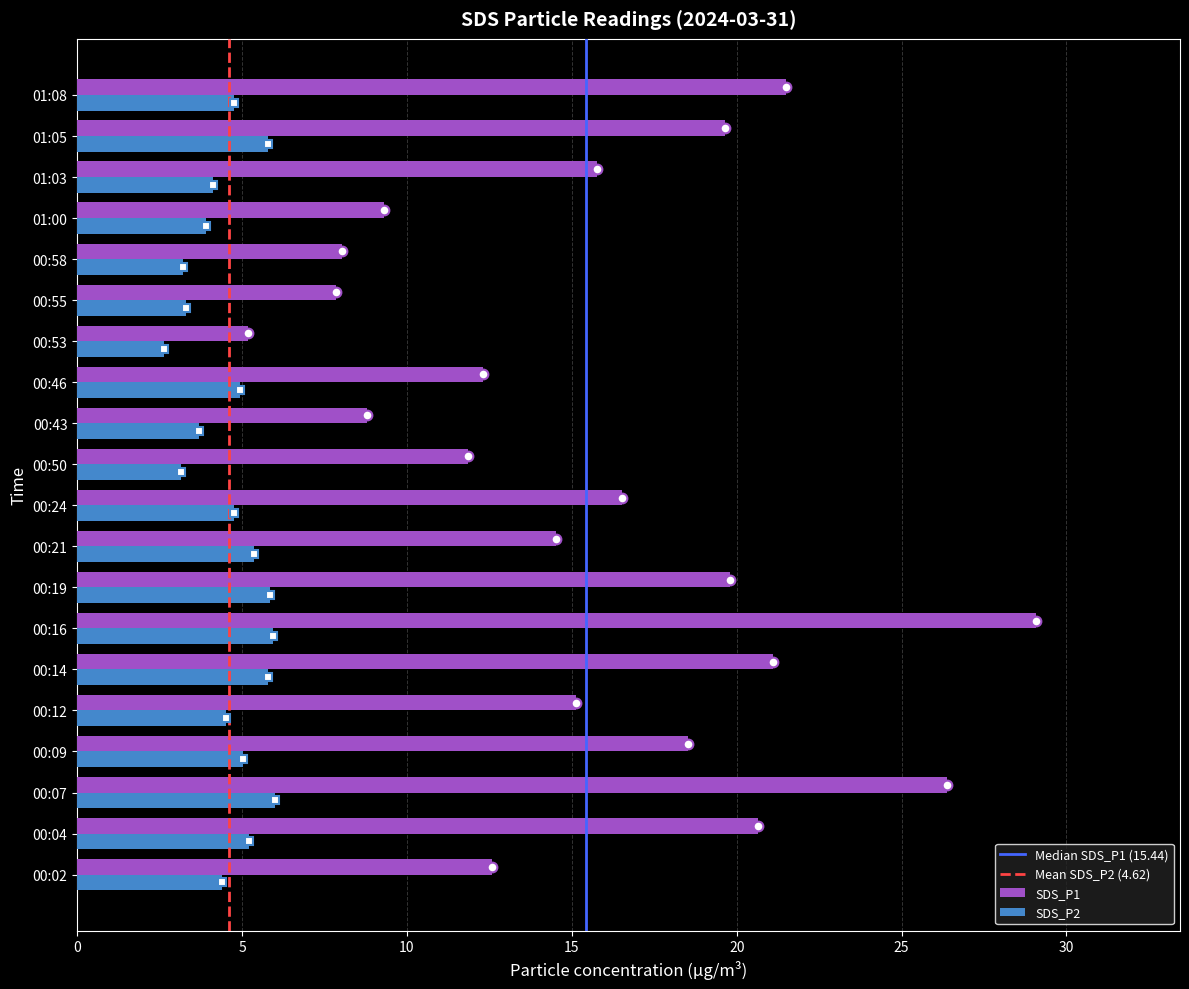

Between 00:16 and 00:46, which series saw the biggest shift?

SDS_P1